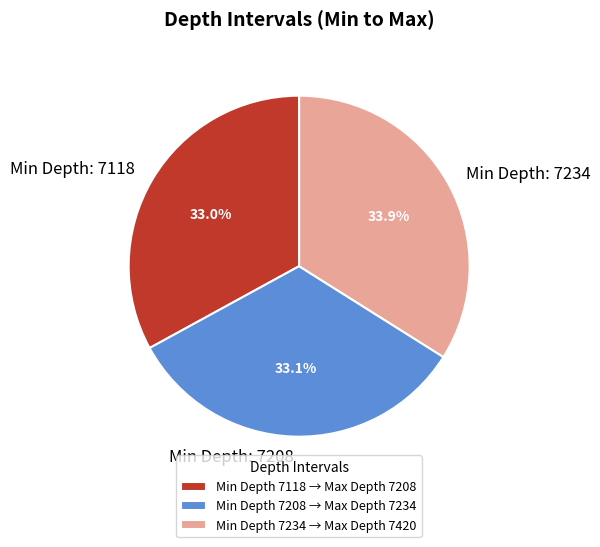

Does Min Depth: 7118 represent more than half of the total?

No